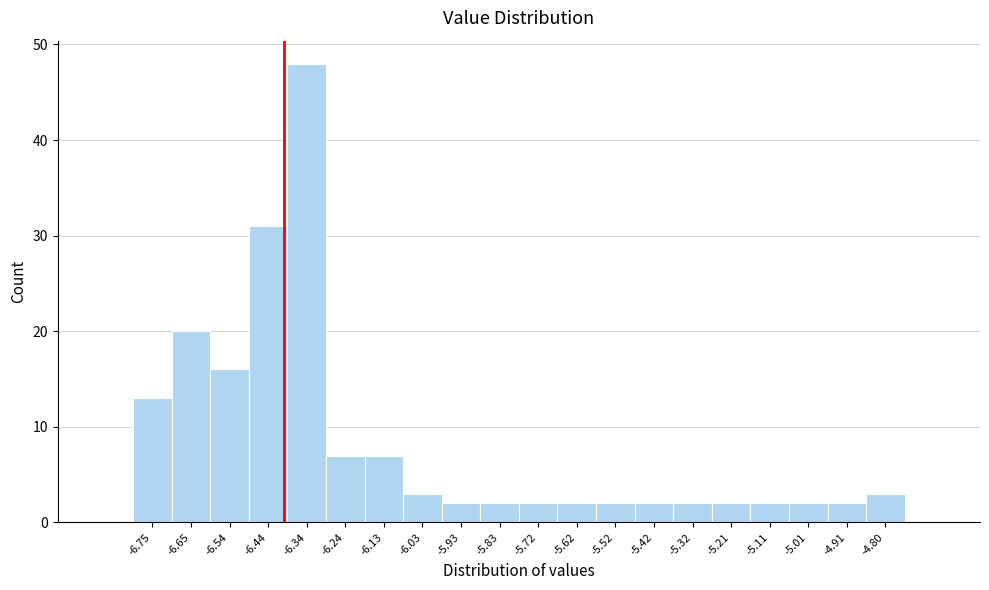

Reading right to left, extract all data points from this chart.

-4.80=3	-4.91=2	-5.01=2	-5.11=2	-5.21=2	-5.32=2	-5.42=2	-5.52=2	-5.62=2	-5.72=2	-5.83=2	-5.93=2	-6.03=3	-6.13=7	-6.24=7	-6.34=48	-6.44=31	-6.54=16	-6.65=20	-6.75=13